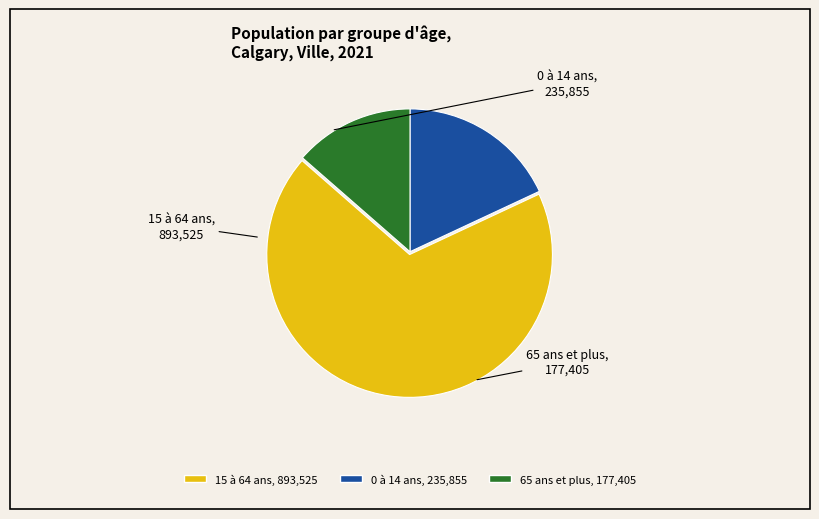

How many segments does this pie chart have?

3